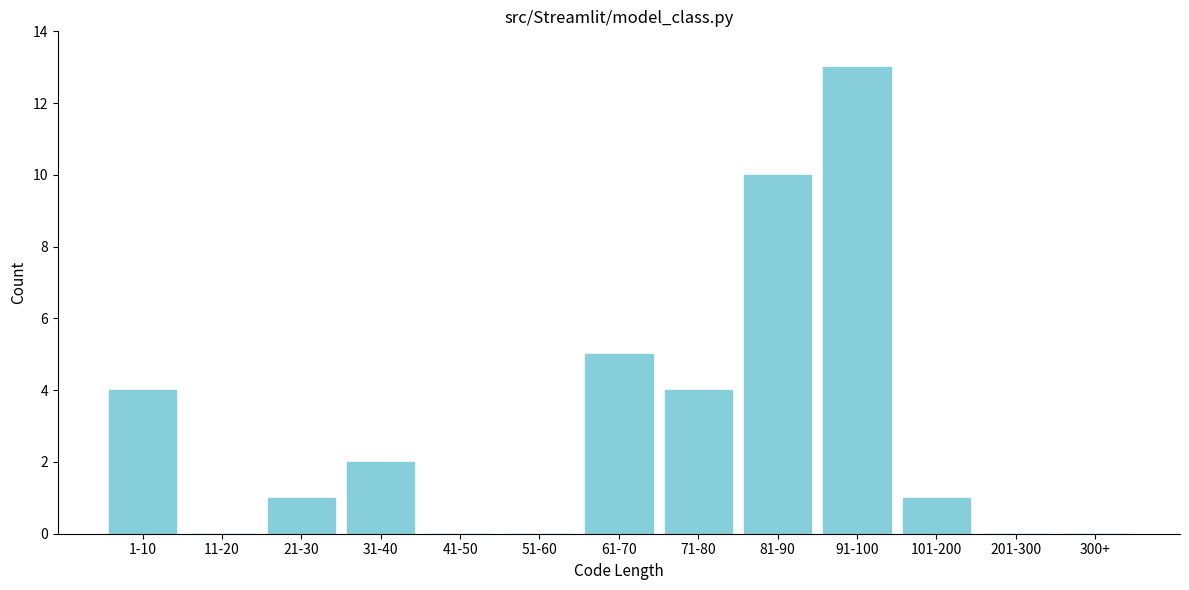

Reading left to right, transcribe all the data shown in this chart.

1-10=4	11-20=0	21-30=1	31-40=2	41-50=0	51-60=0	61-70=5	71-80=4	81-90=10	91-100=13	101-200=1	201-300=0	300+=0